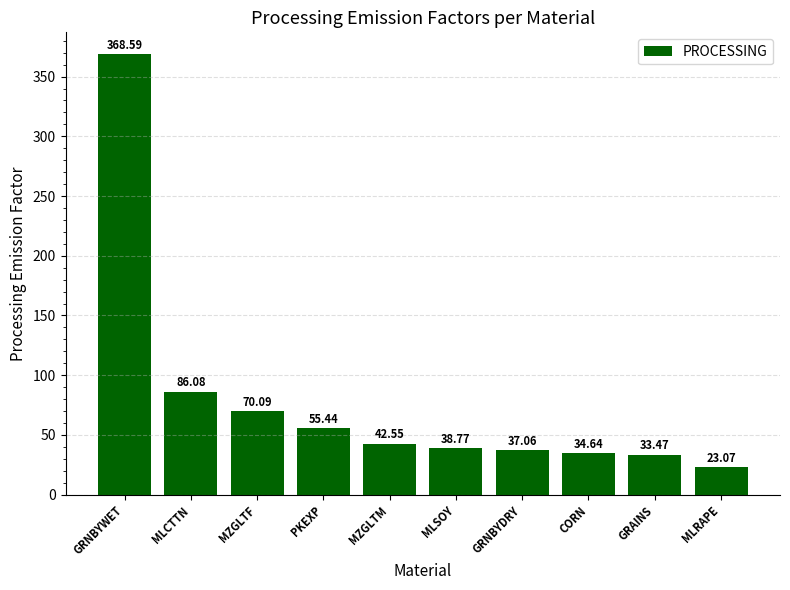

What is the maximum value shown in the chart?

368.6